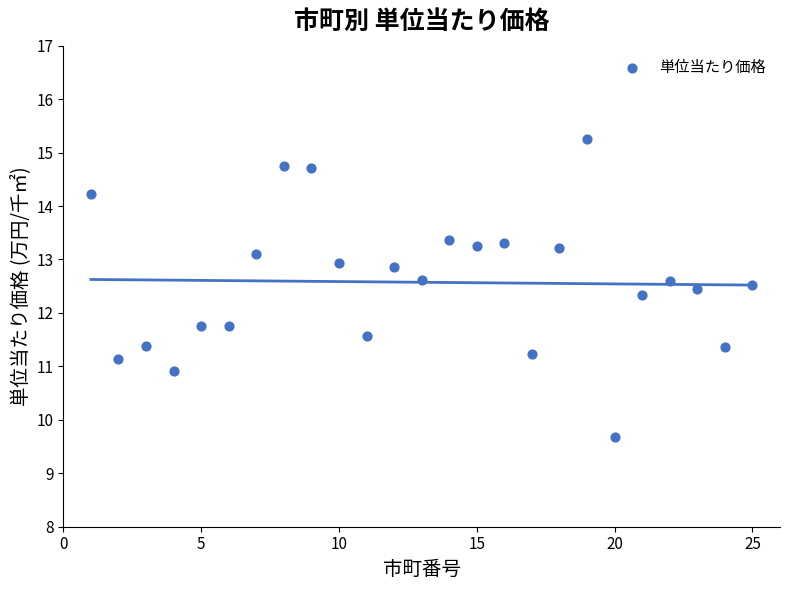

What is the range of Y values (max minus min)?

5.6